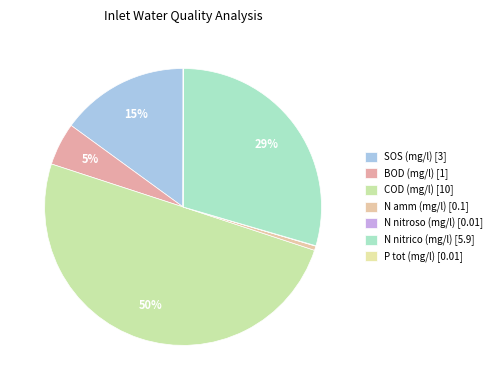

What percentage is the N nitrico (mg/l) slice, to the nearest percent?

29%